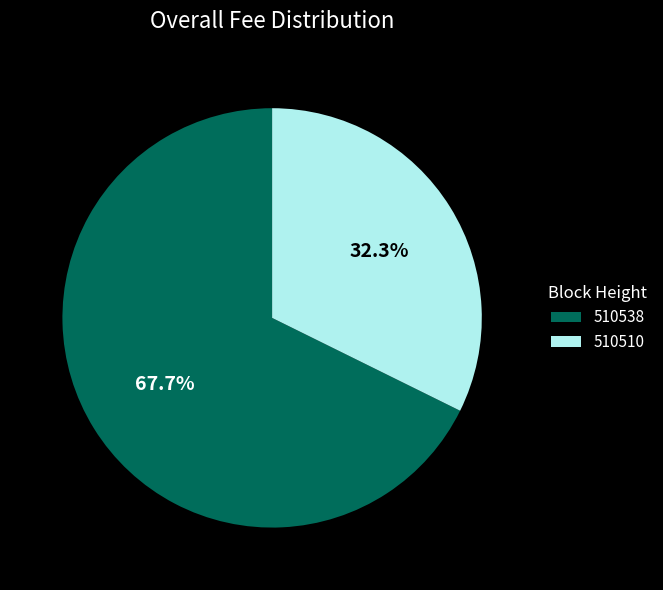

To the nearest percent, what is the combined percentage of 510538 and 510510?

100%